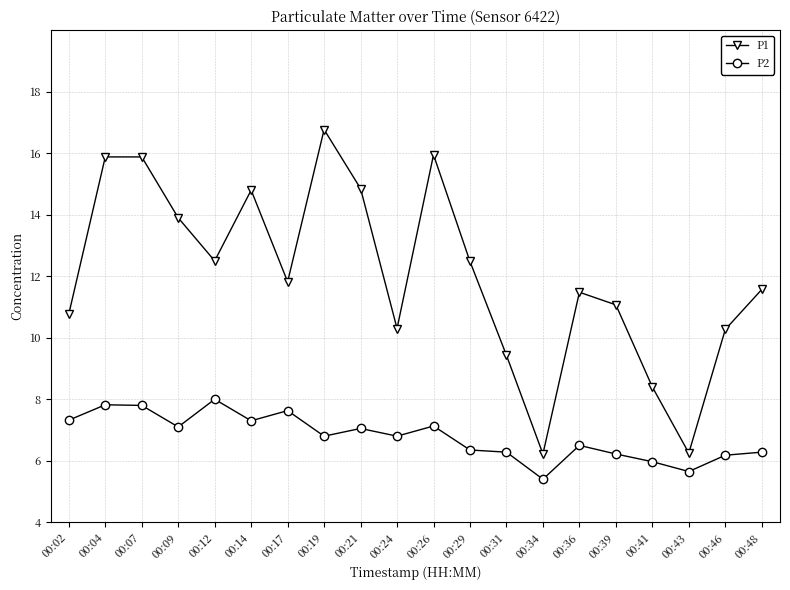

What is the average value of the P2 series?

6.8